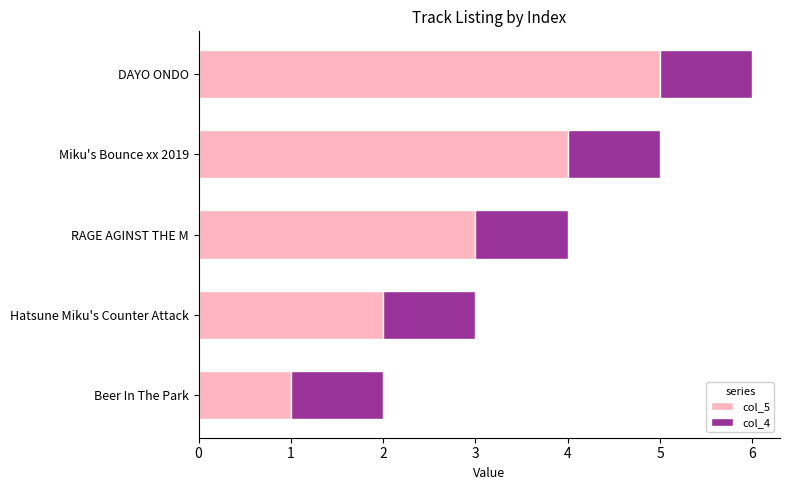

Which category has the highest value in the col_5 series?

DAYO ONDO